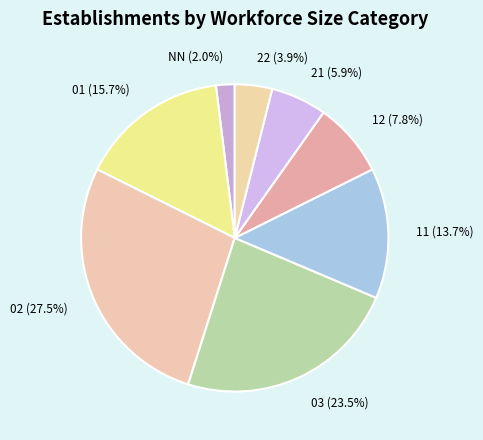

Rank the categories by value from lowest to highest.

NN, 22, 21, 12, 11, 01, 03, 02